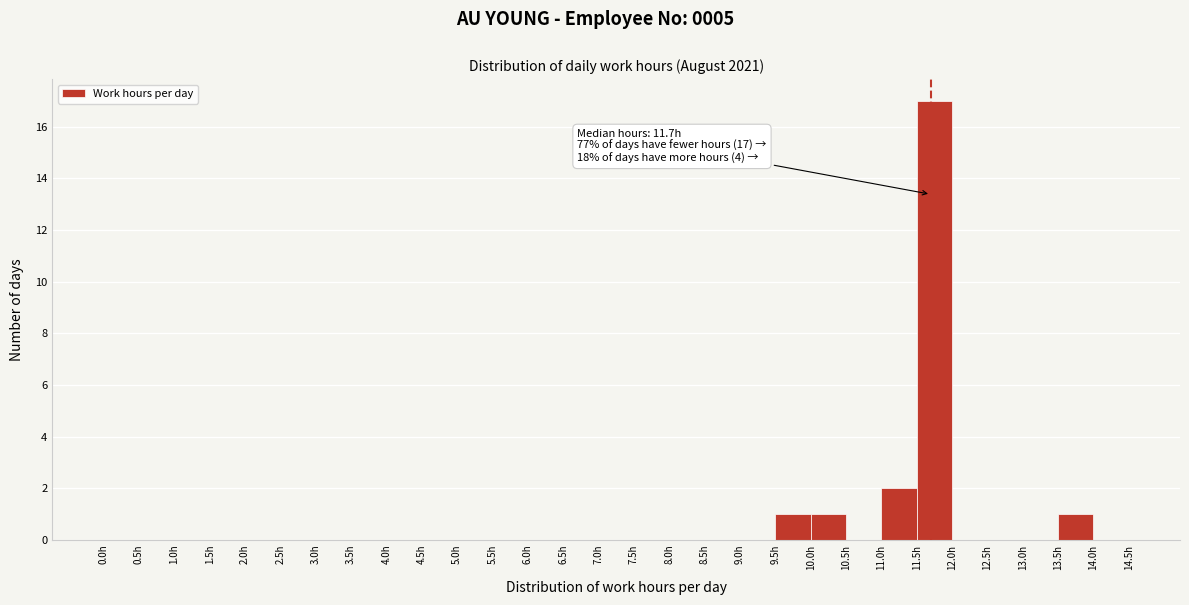

Over which range of the x-axis is the bar tallest?

11.5 to 12.0